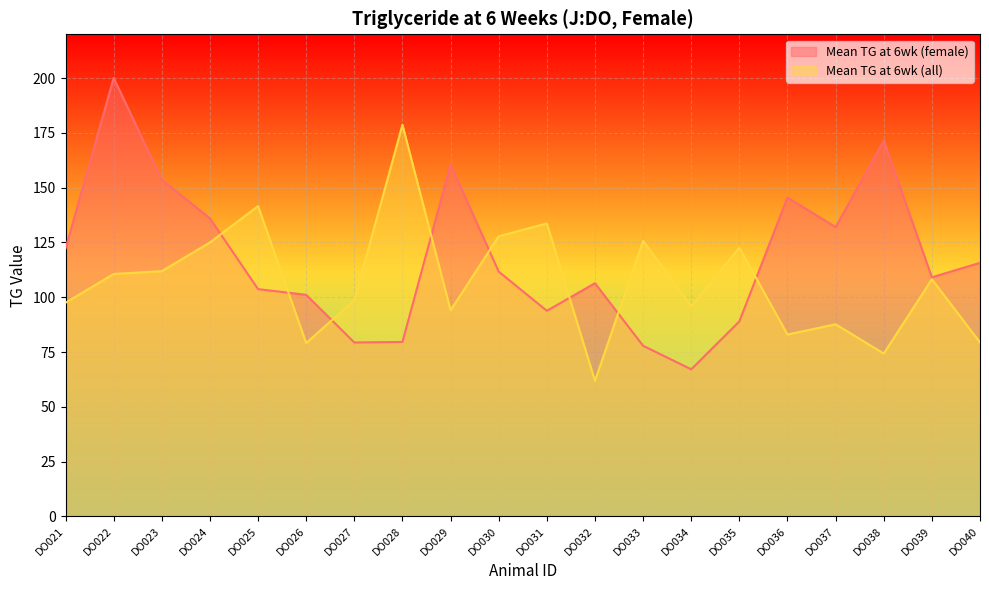

At how many categories does at least one series exceed 119?

14